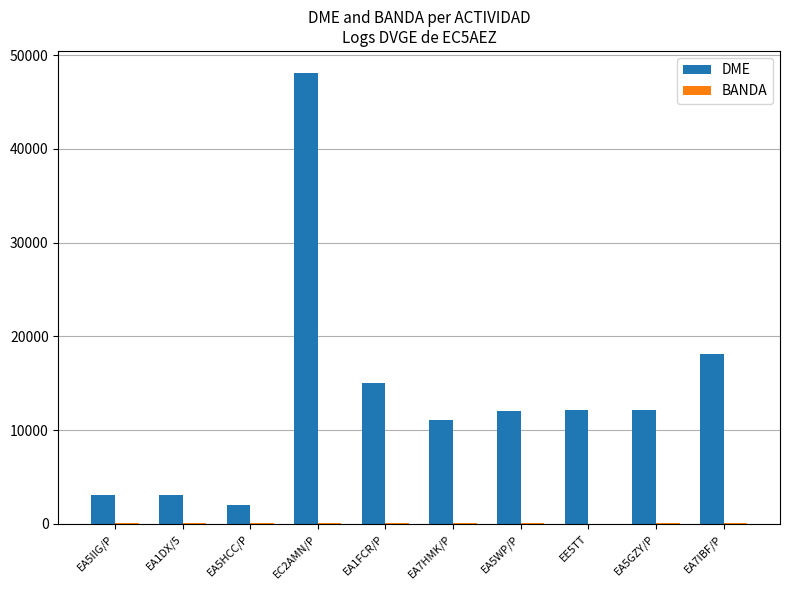

At which category is the sum across all series the highest?

EC2AMN/P